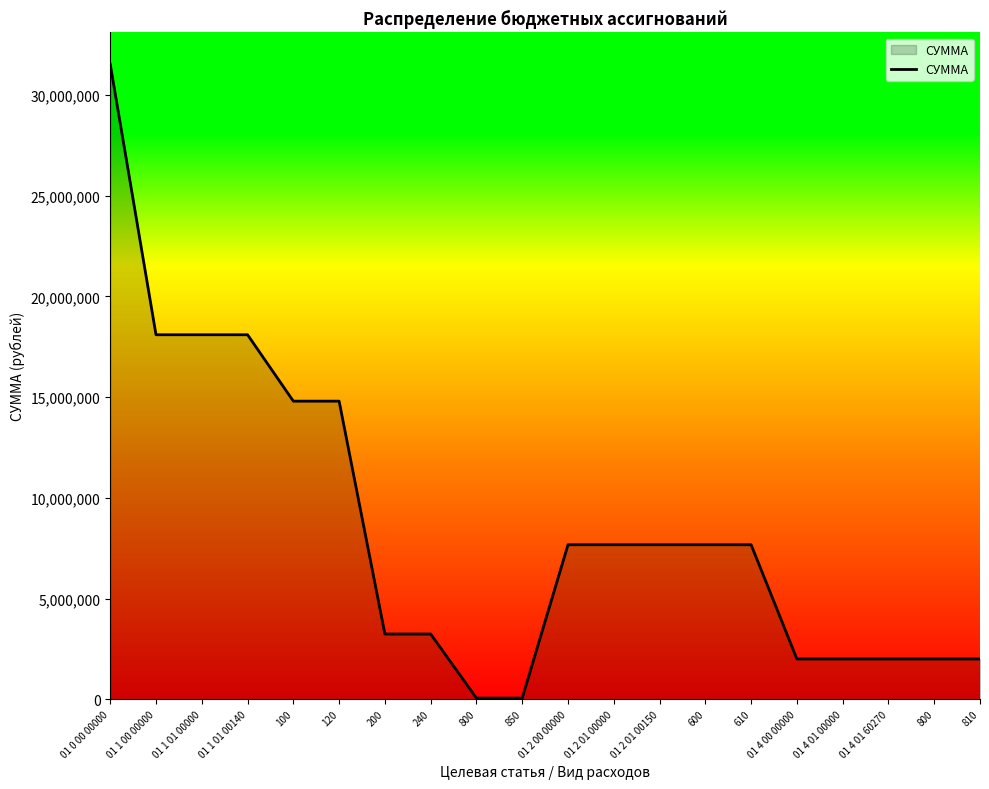

How many lines are shown in the chart?

1